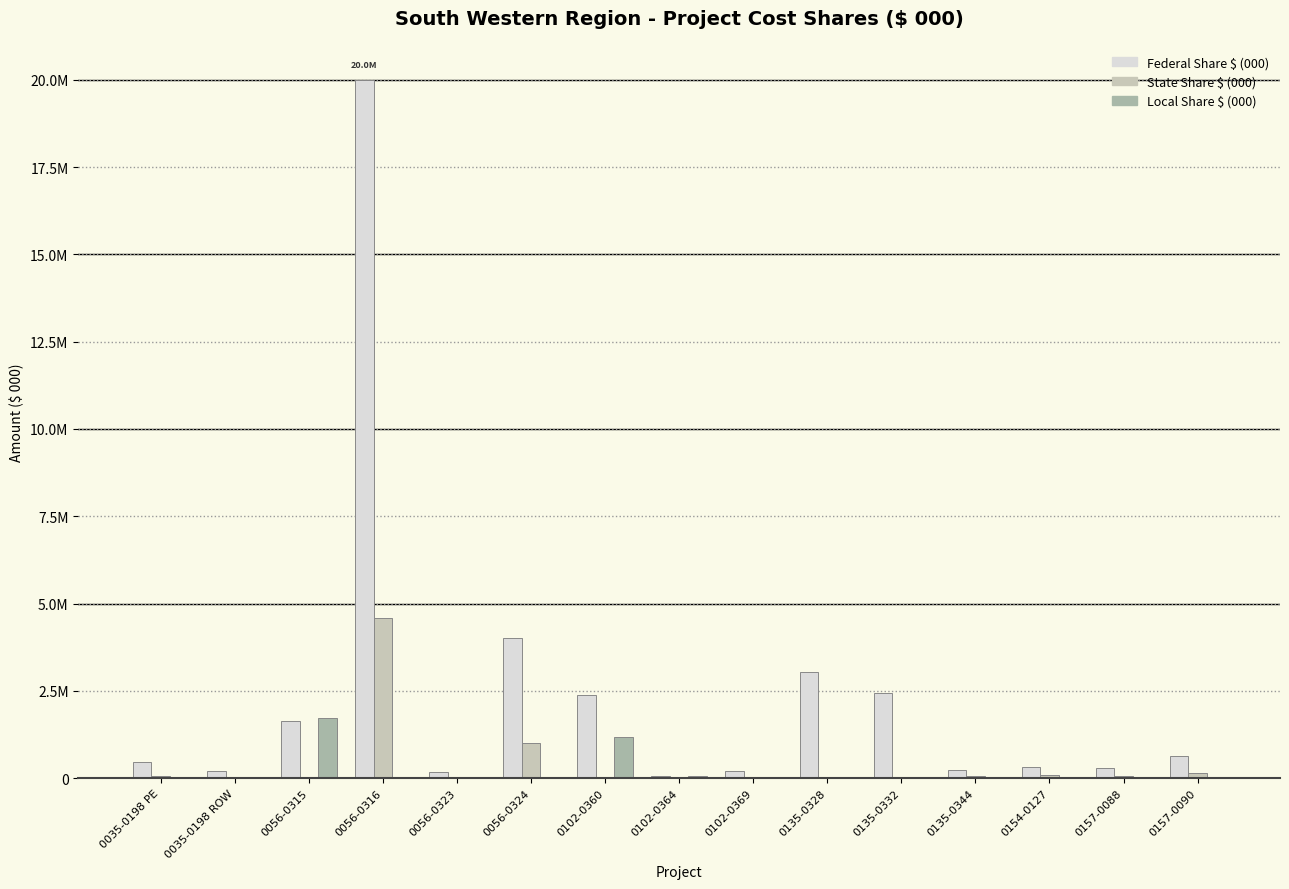

Are the bars grouped side by side (vs. stacked)?

Yes